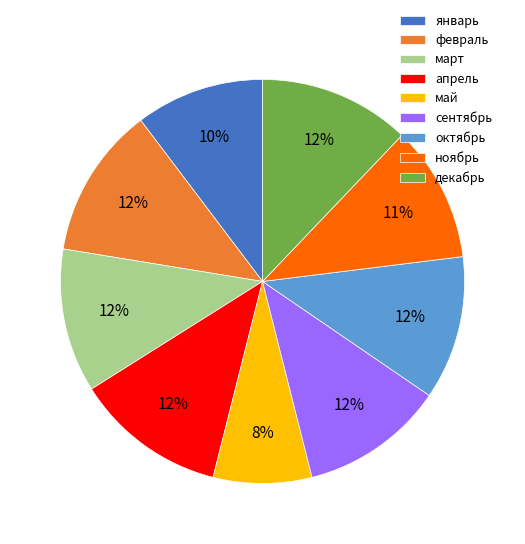

Which slice is the smallest?

май